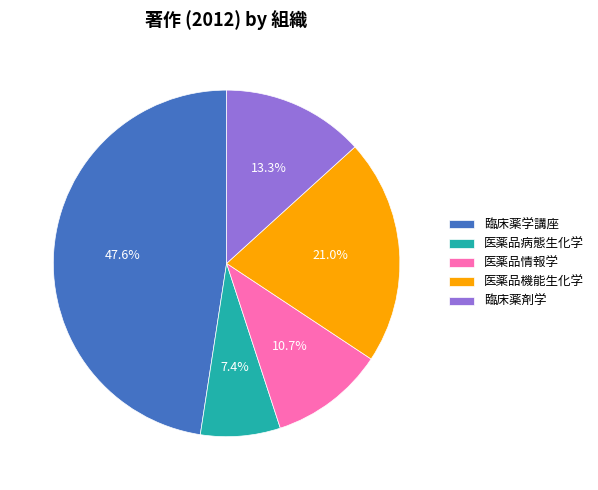

Does 医薬品機能生化学 account for over 50% of the chart?

No